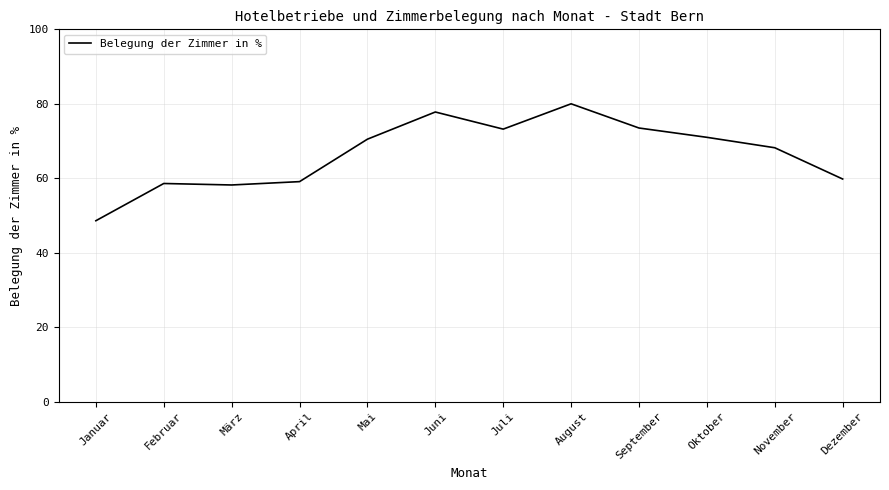

True or false: the data shows 59.1 at April.

True